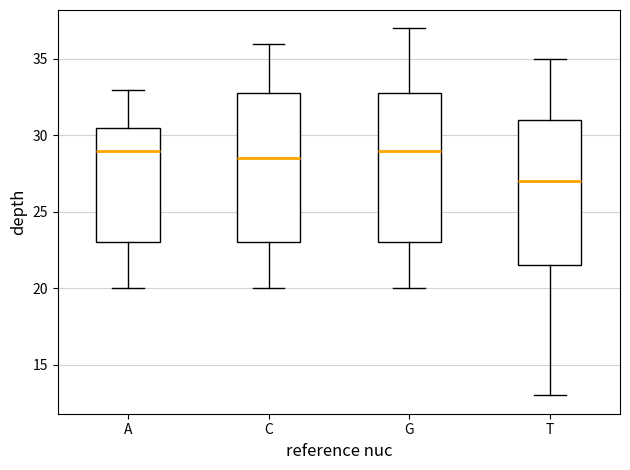

Where is the lower edge of the box for C on the y-axis? The values are not printed on the chart, so give them approximately, as read against the axis.

23.0